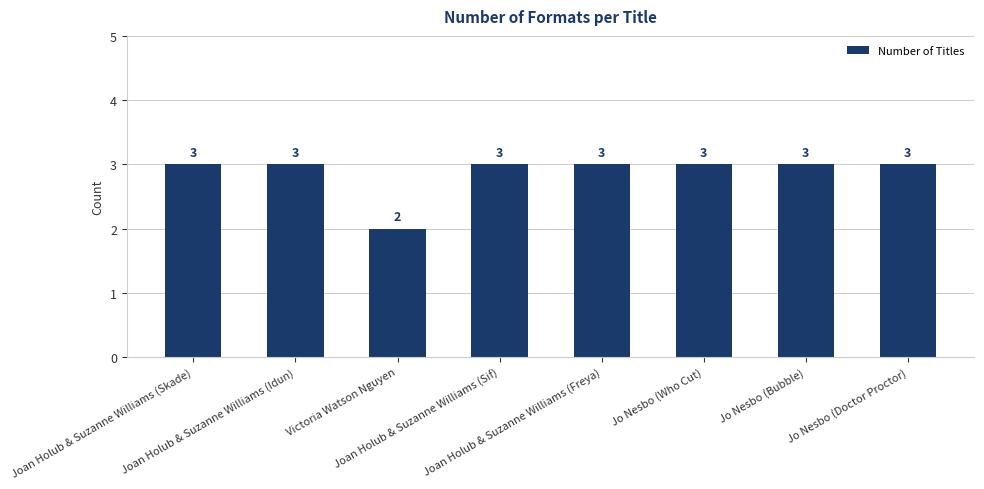

What is the smallest value displayed?

2